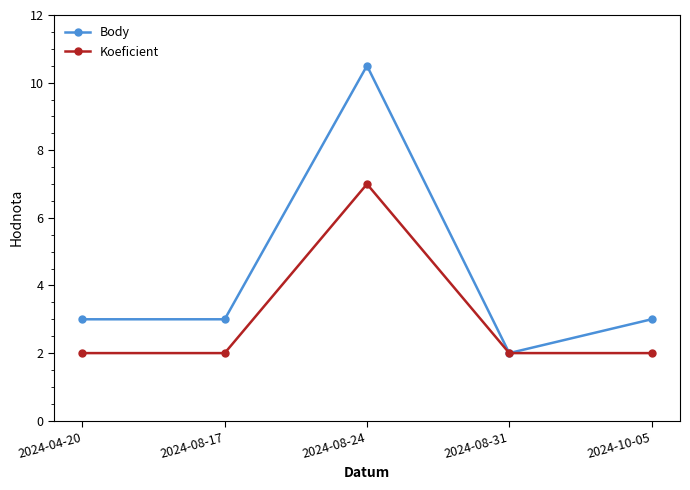

Reading left to right, what are all the values shown in this chart?

Body: 2024-04-20=3.0	2024-08-17=3.0	2024-08-24=10.5	2024-08-31=2.0	2024-10-05=3.0
Koeficient: 2024-04-20=2.0	2024-08-17=2.0	2024-08-24=7.0	2024-08-31=2.0	2024-10-05=2.0